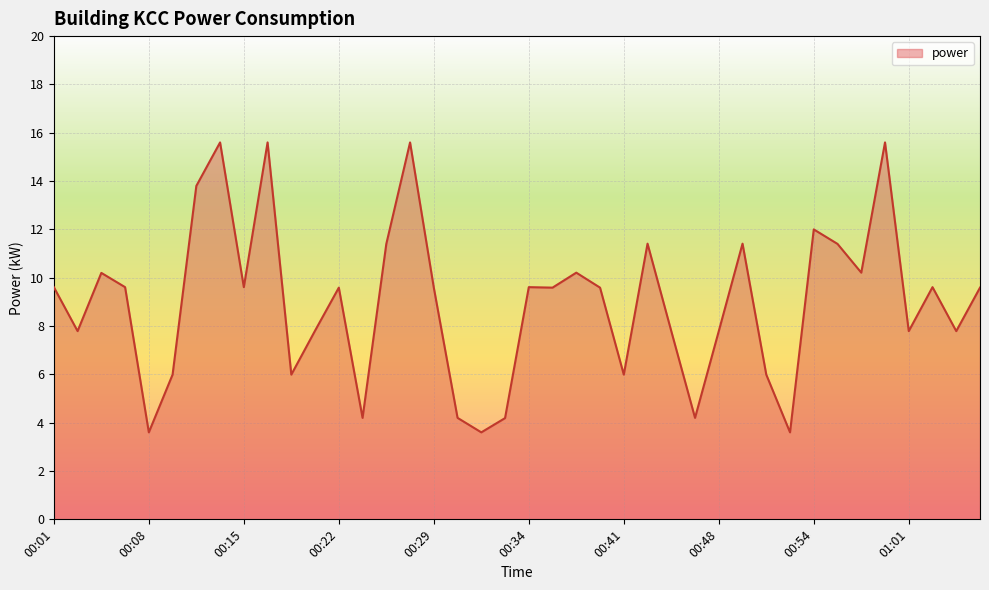

How many lines are shown in the chart?

1